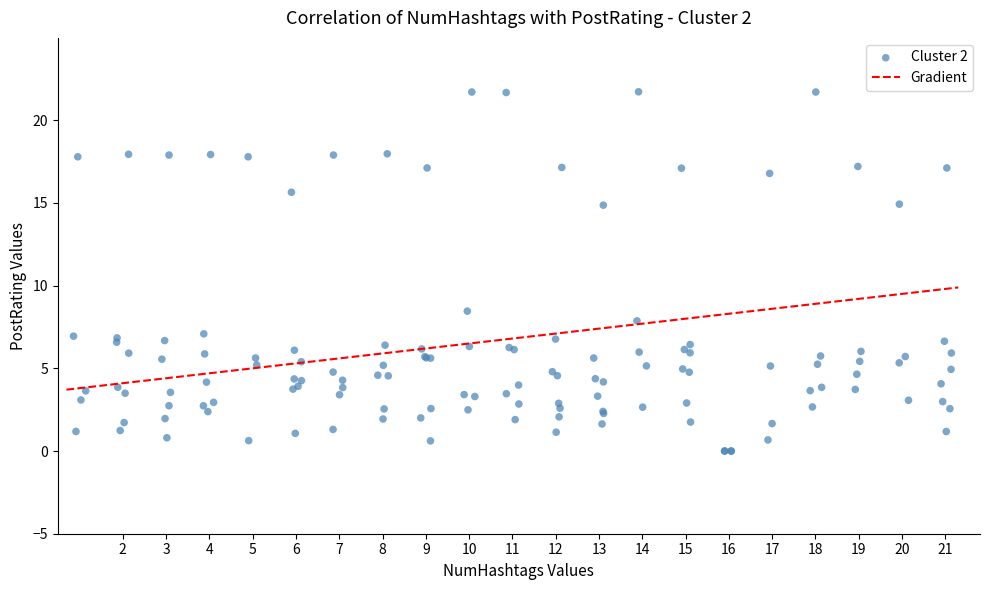

What Y value in the scatter plot is closest to 10?

8.5